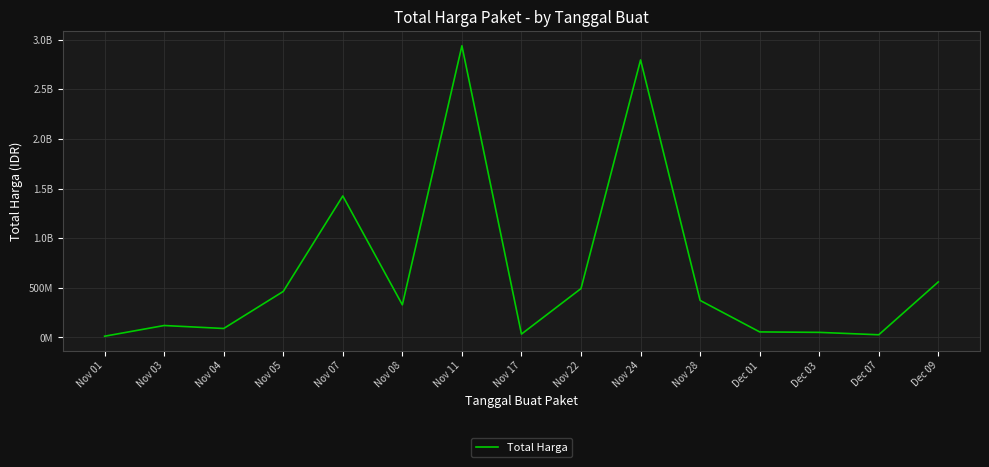

Does the chart display data point markers on the line(s)?

No